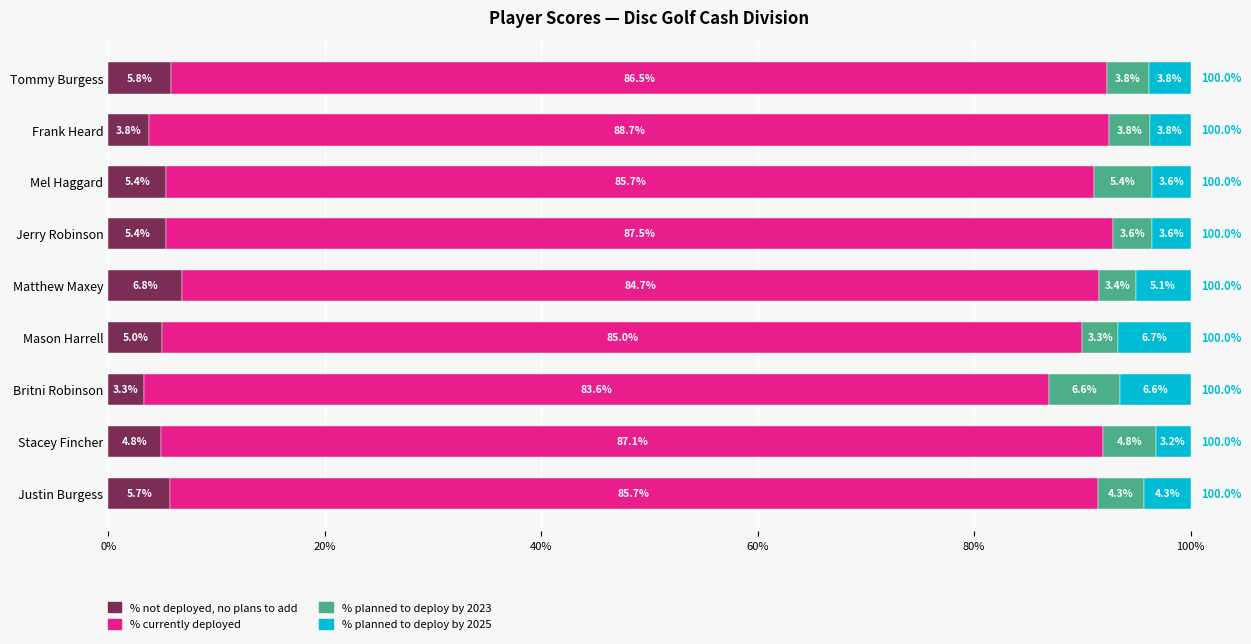

At which label does % not deployed, no plans to add reach its minimum?

Britni Robinson